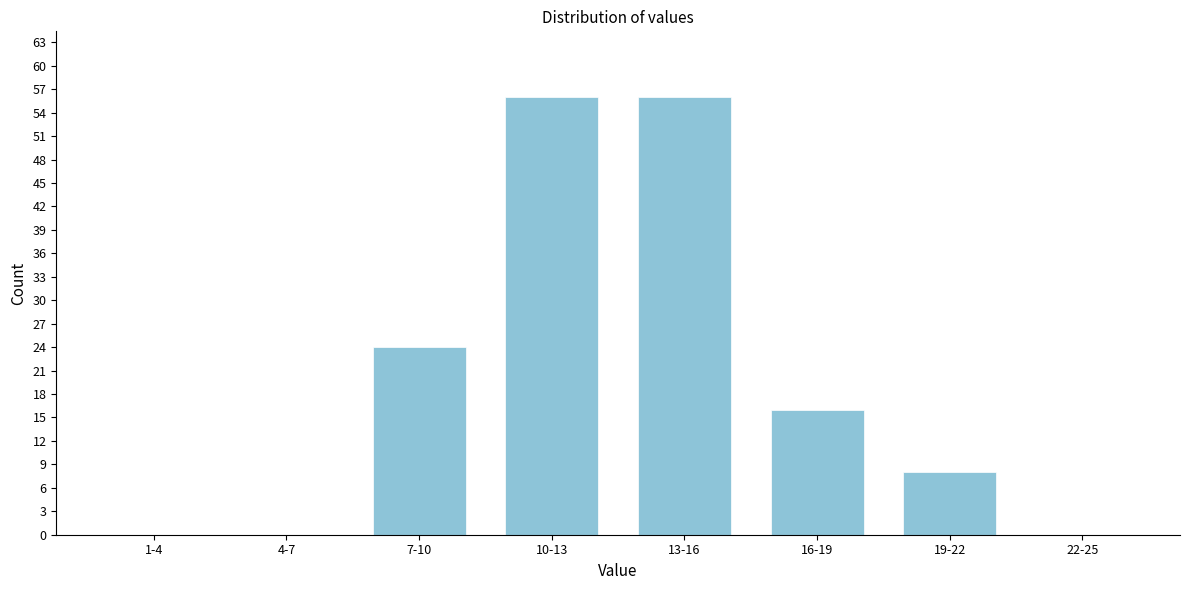

Reading left to right, list all the values displayed in this chart.

1-4=0	4-7=0	7-10=24	10-13=56	13-16=56	16-19=16	19-22=8	22-25=0